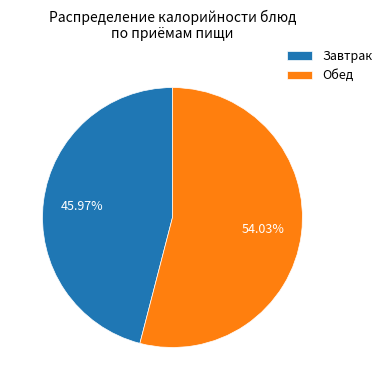

Which slice is the largest?

Обед